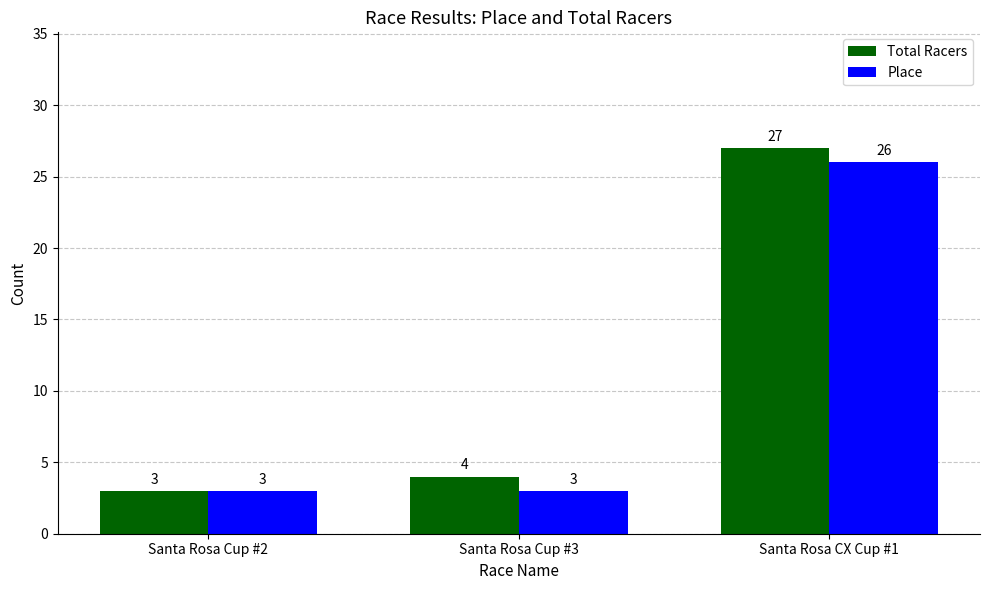

The Total Racers series shows 3 at Santa Rosa Cup #2. True or false?

True